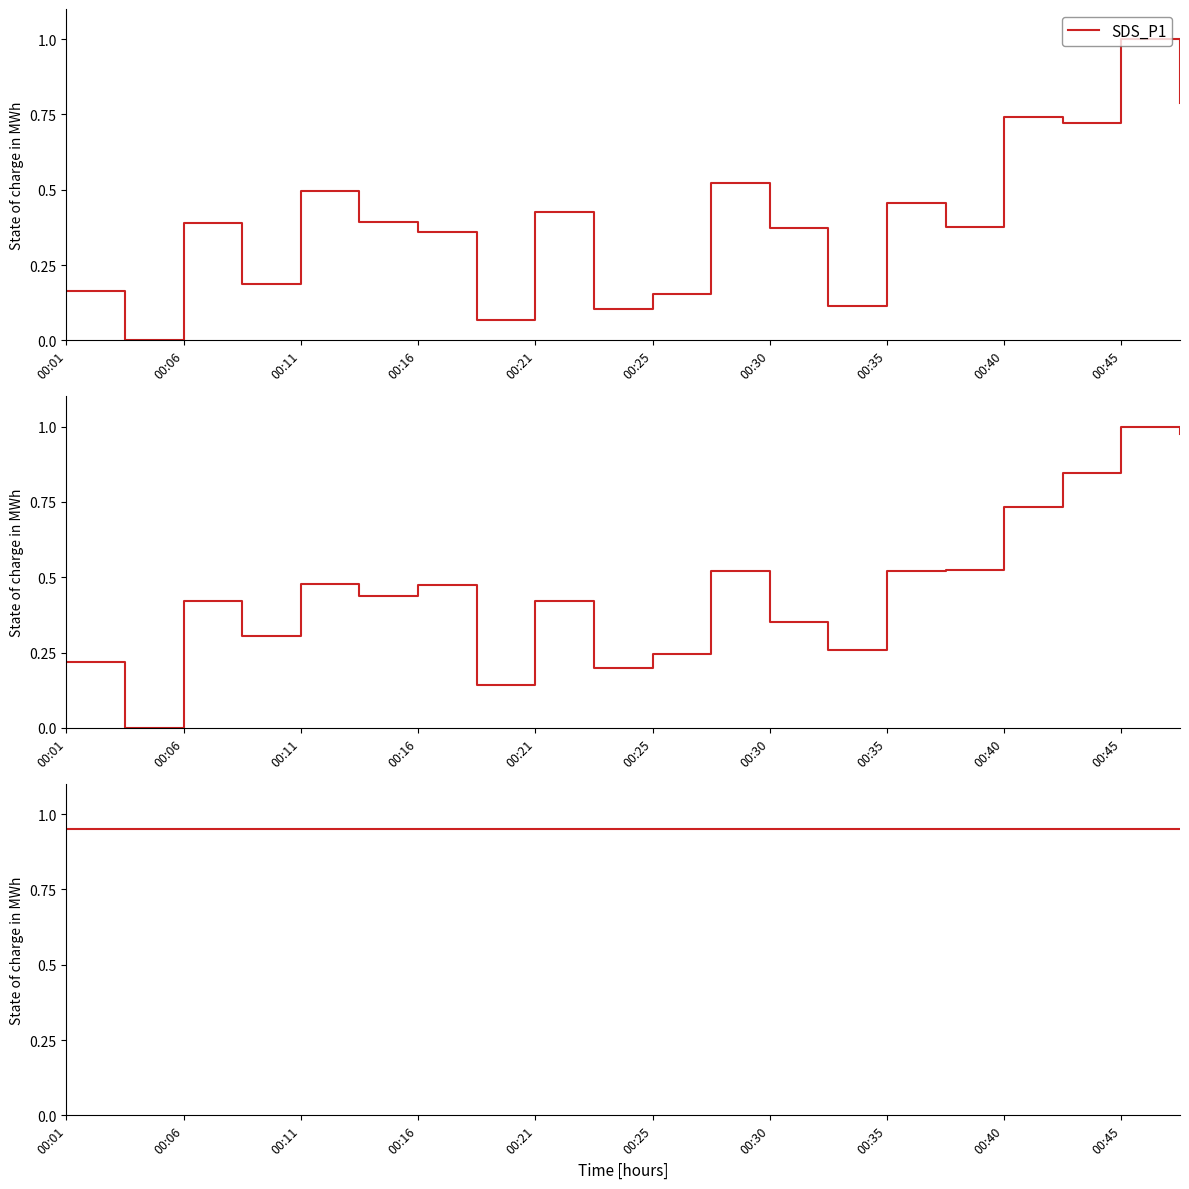

What is the maximum value for SDS_P1?

1.0